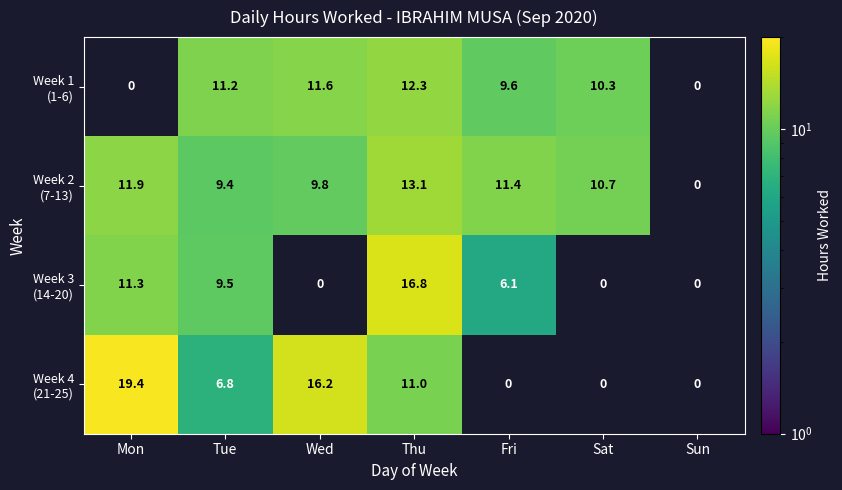

What is the spread (max minus min) of values at Sat?

10.7